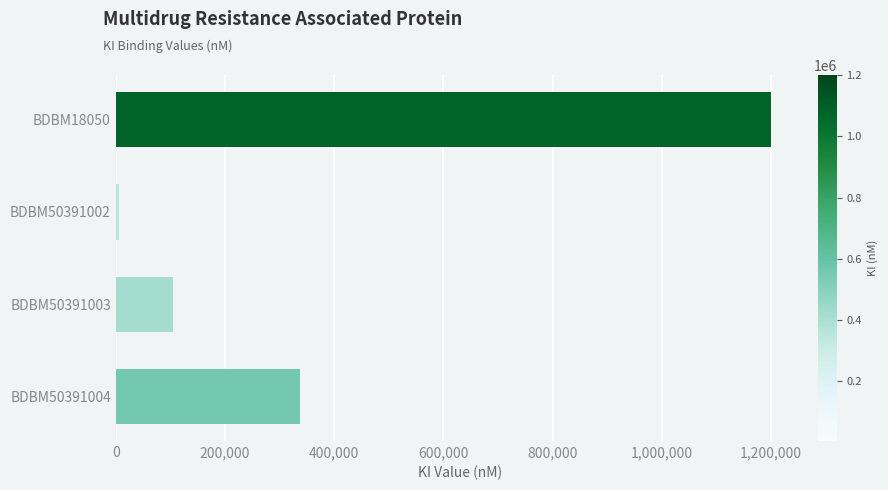

What is the average value?

411900